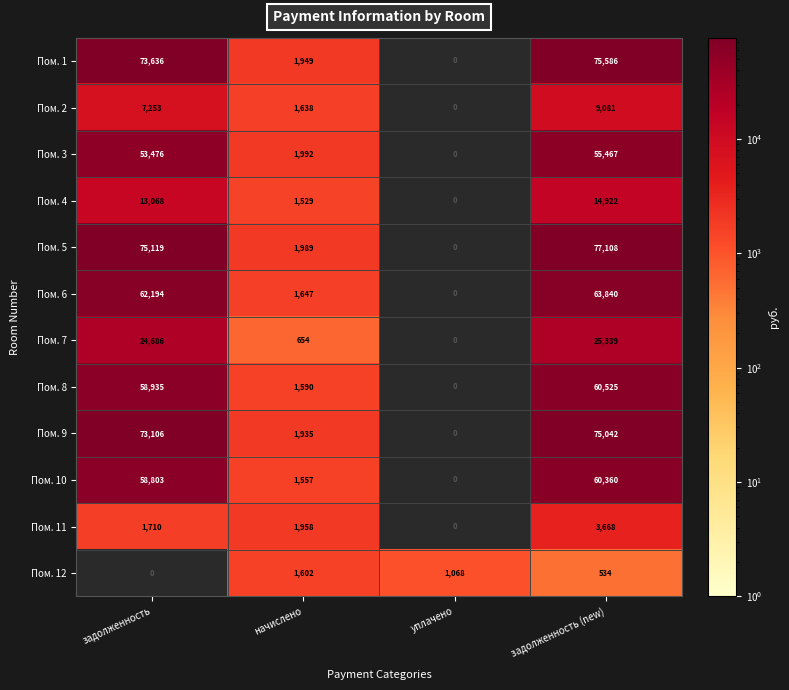

True or false: Пом. 6 has a value of -26754.6 at уплачено.

False